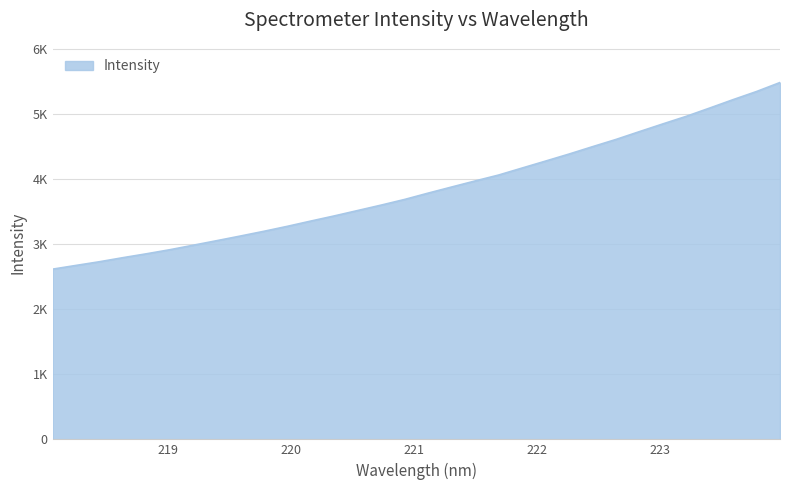

Is this an area chart (filled region under the line)?

Yes